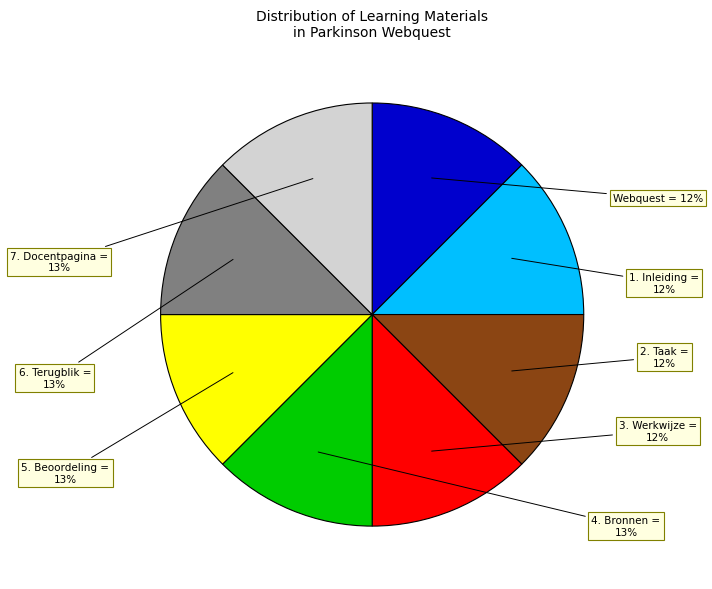

The 7. Docentpagina slice represents 13% of the pie. True or false?

True